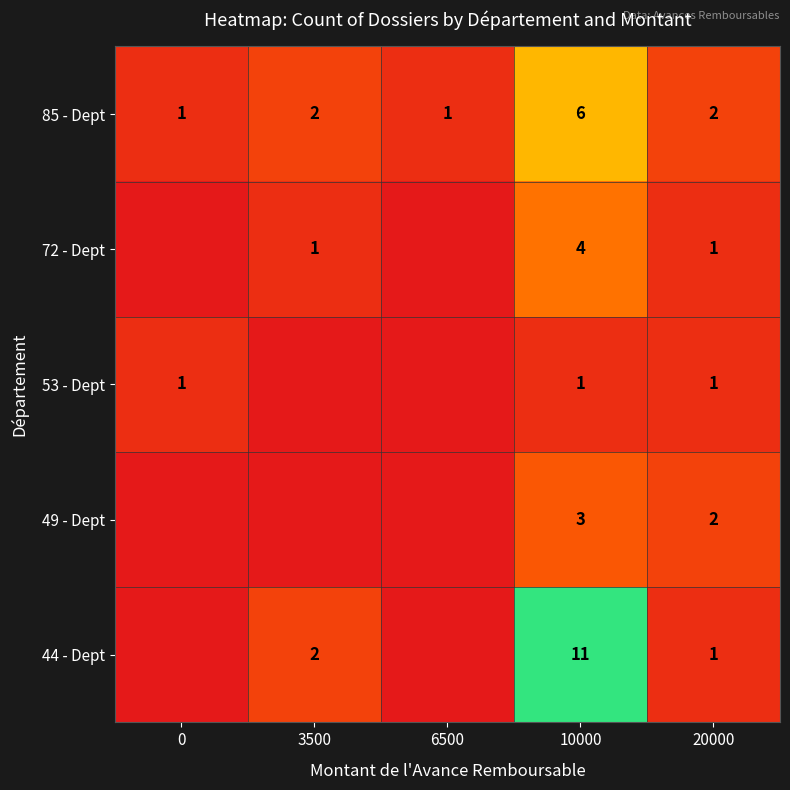

How many data points in row_4 are above 2?

1